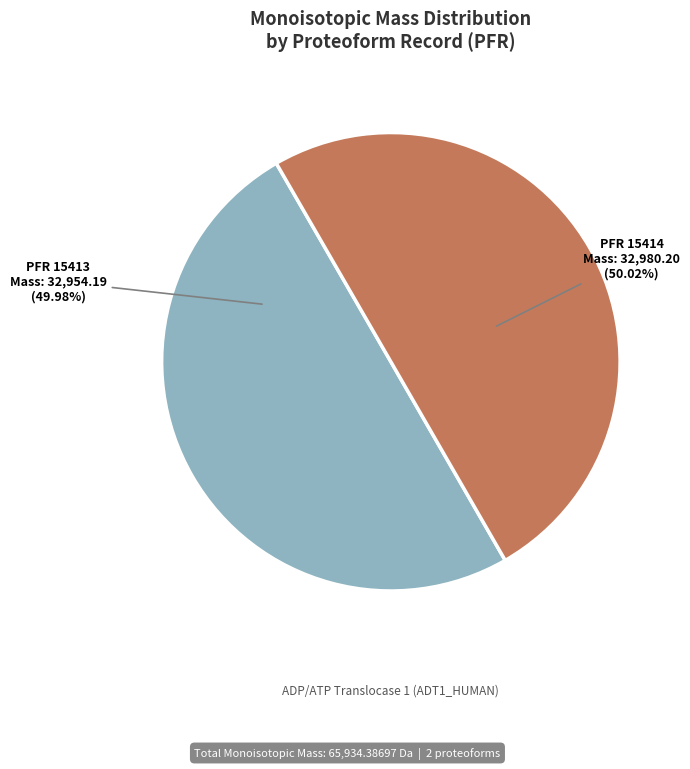

Is there any slice that represents more than half of the pie?

Yes